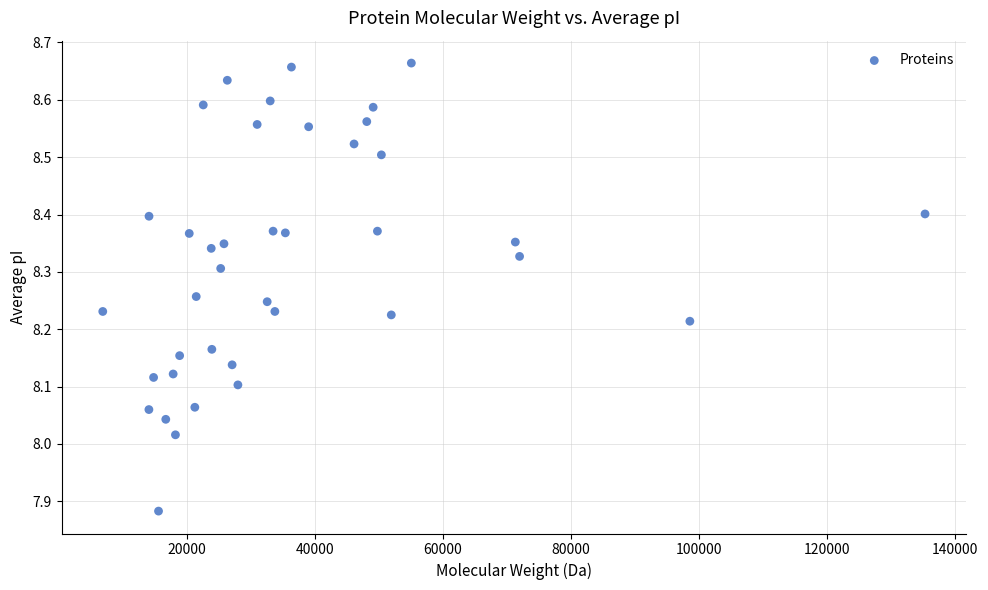

What is the range of X values (max minus min)?

128447.0